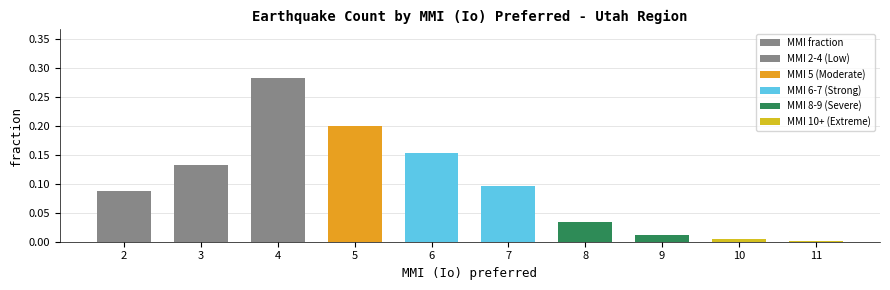

List the labels in order of value, largest first.

4, 5, 6, 3, 7, 2, 8, 9, 10, 11